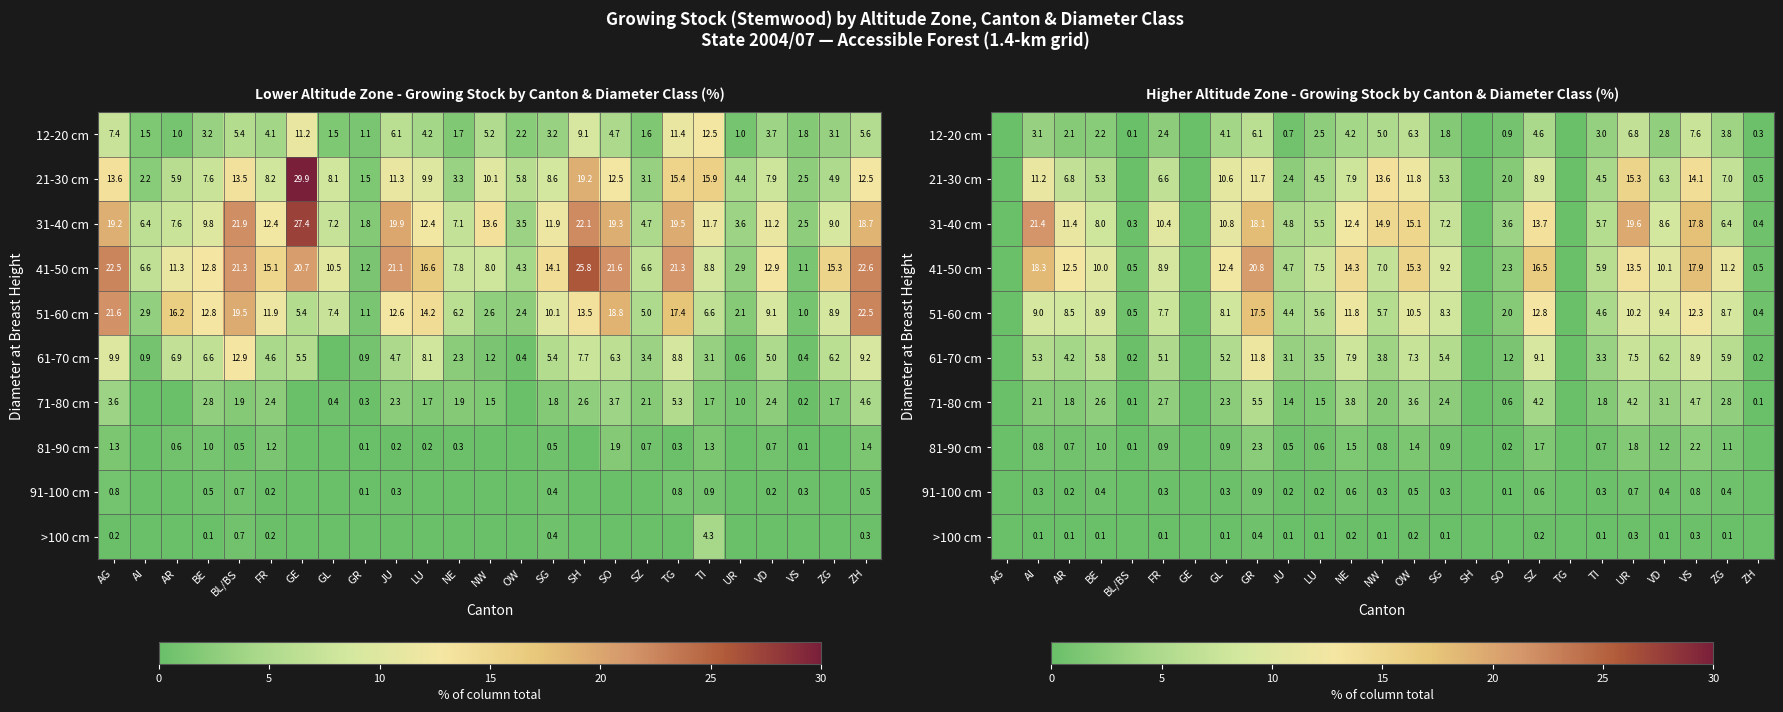

Between GL and SH, which series saw the biggest shift?

41-50 cm